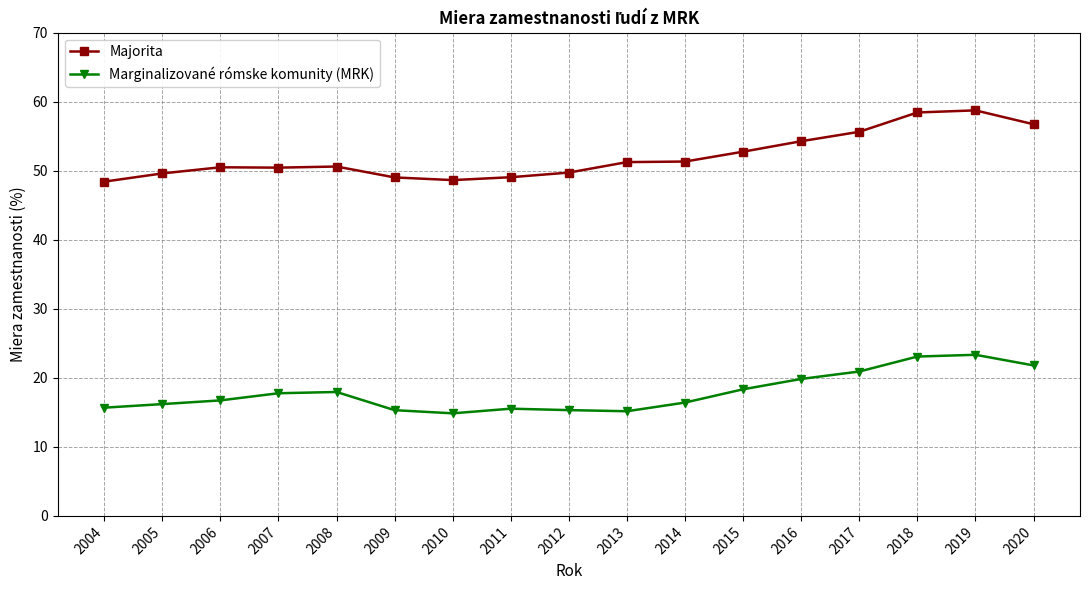

Between 2012 and 2019, which series saw the biggest shift?

Majorita